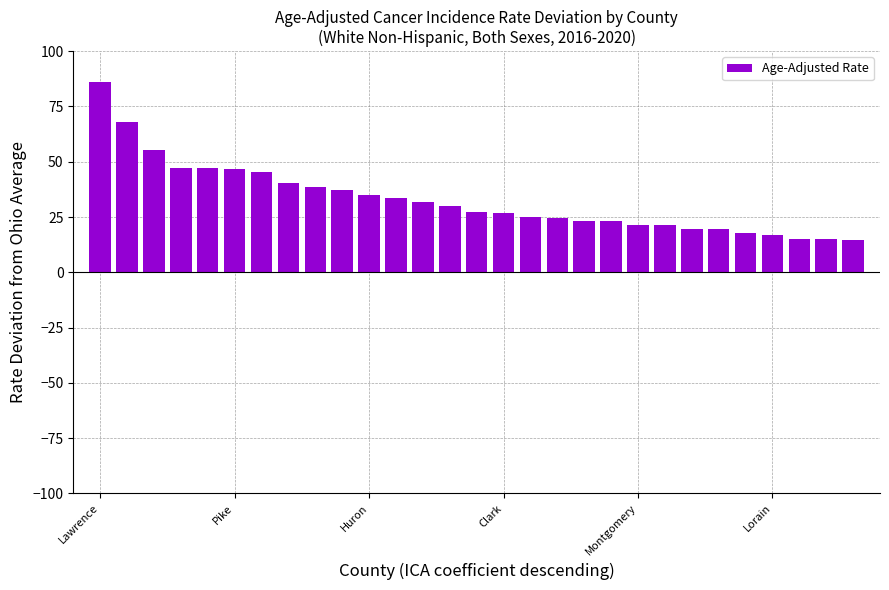

Are the bars grouped side by side (vs. stacked)?

No